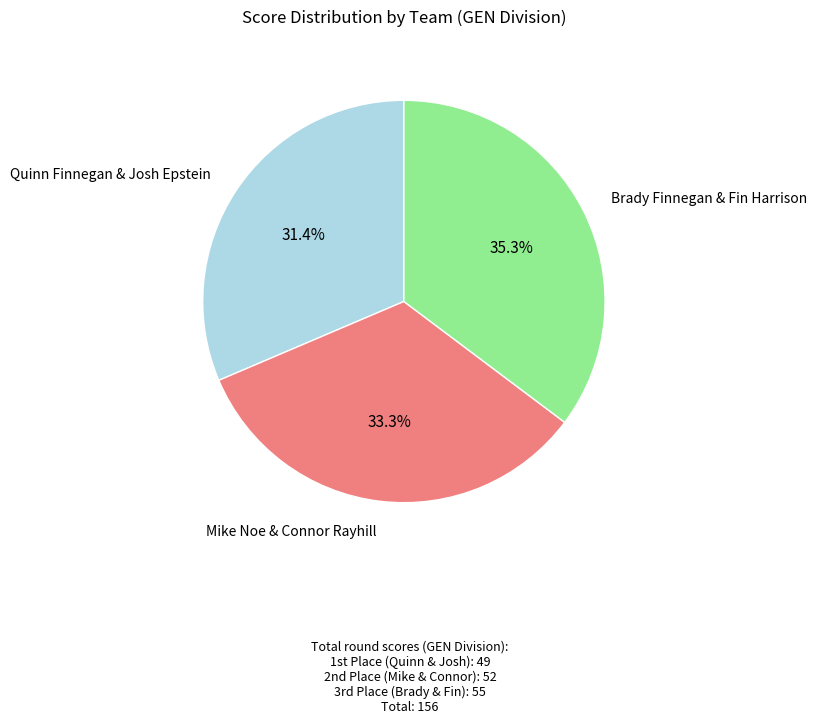

Does any single category account for the majority?

No